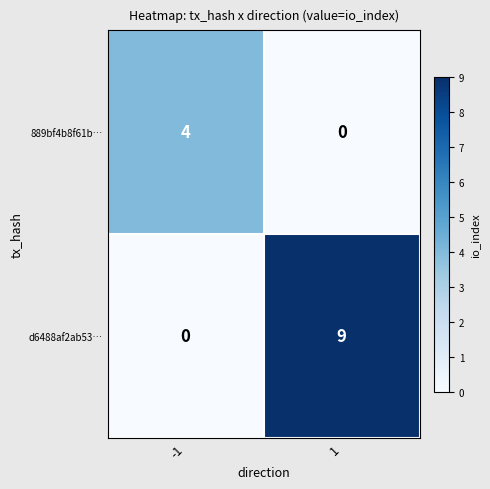

At how many categories does at least one series exceed 3?

2